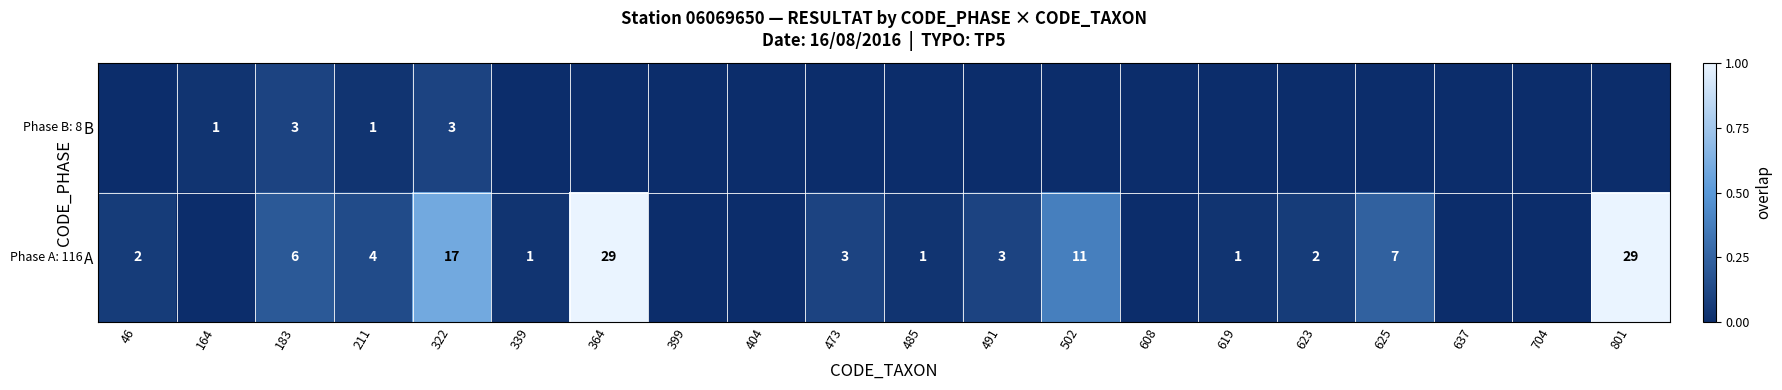

What is the total value across all series at 211?

5